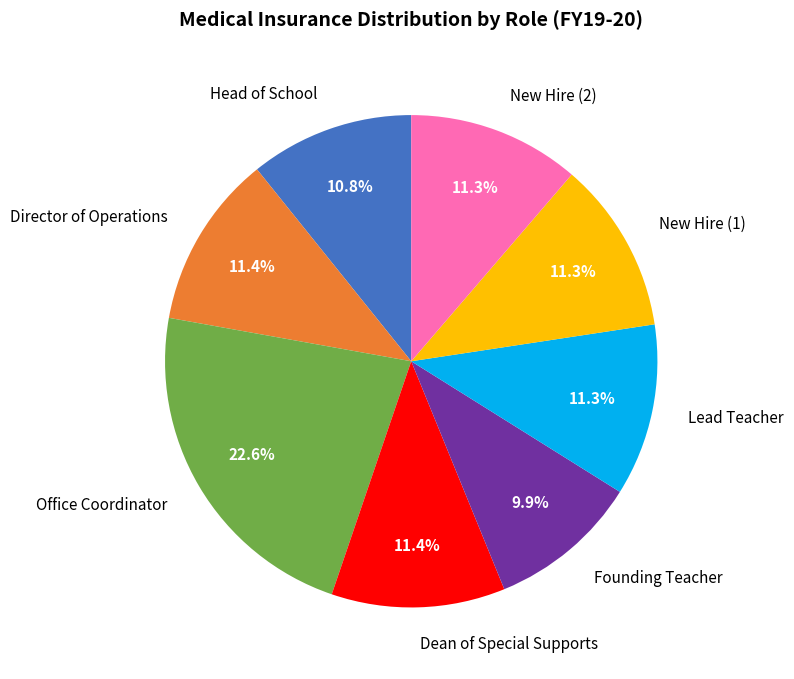

Is it true that Head of School is 2% of the pie?

False